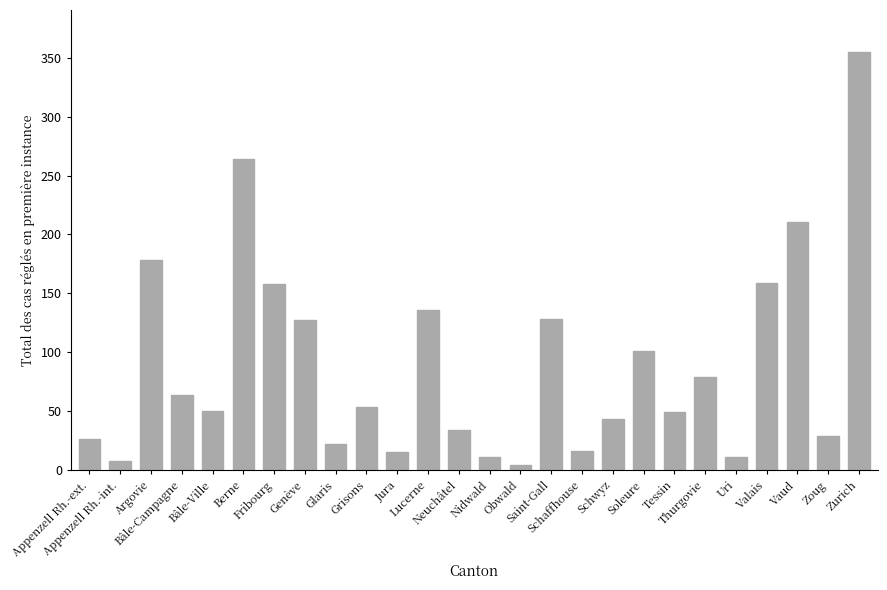

The chart shows a value of 128 at Saint-Gall. True or false?

True